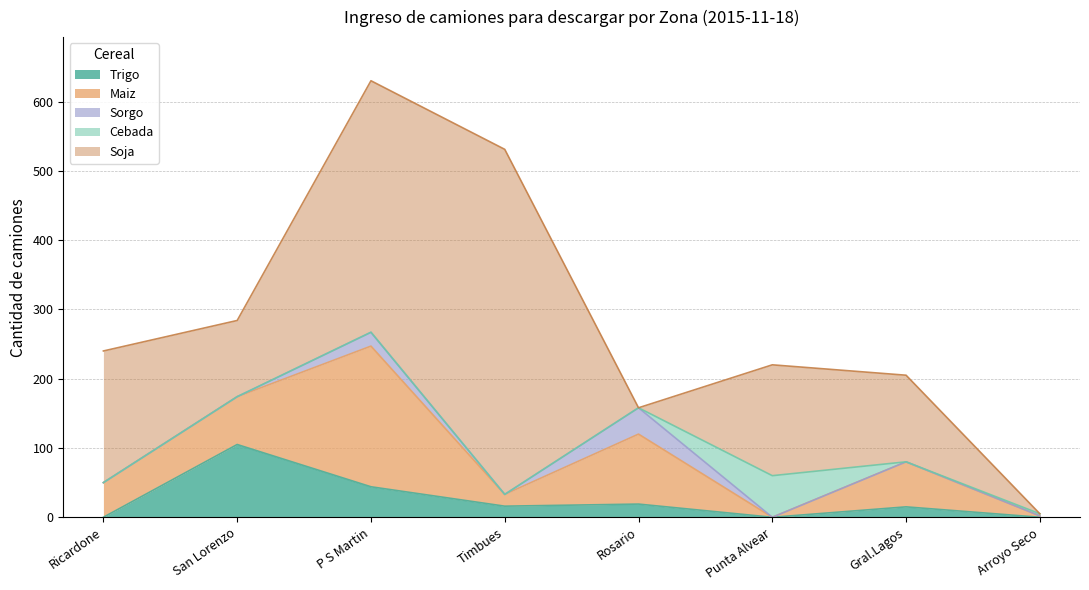

The Sorgo series shows 38 at Rosario. True or false?

True